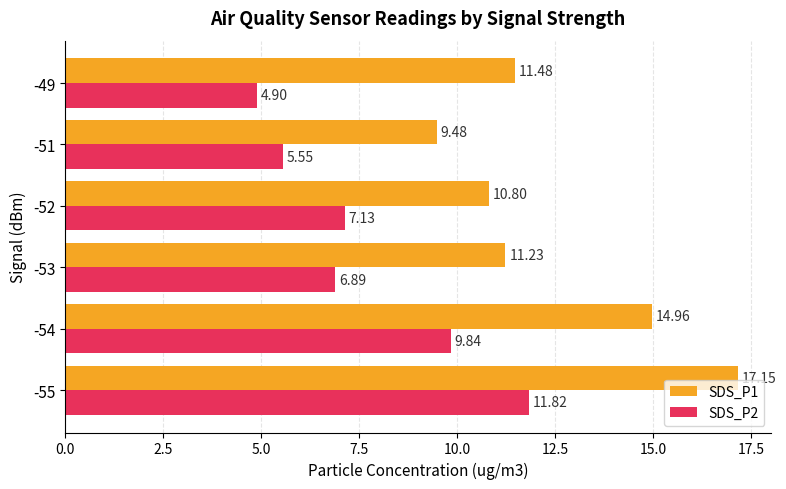

Between -53 and -52, which series saw the biggest shift?

SDS_P1